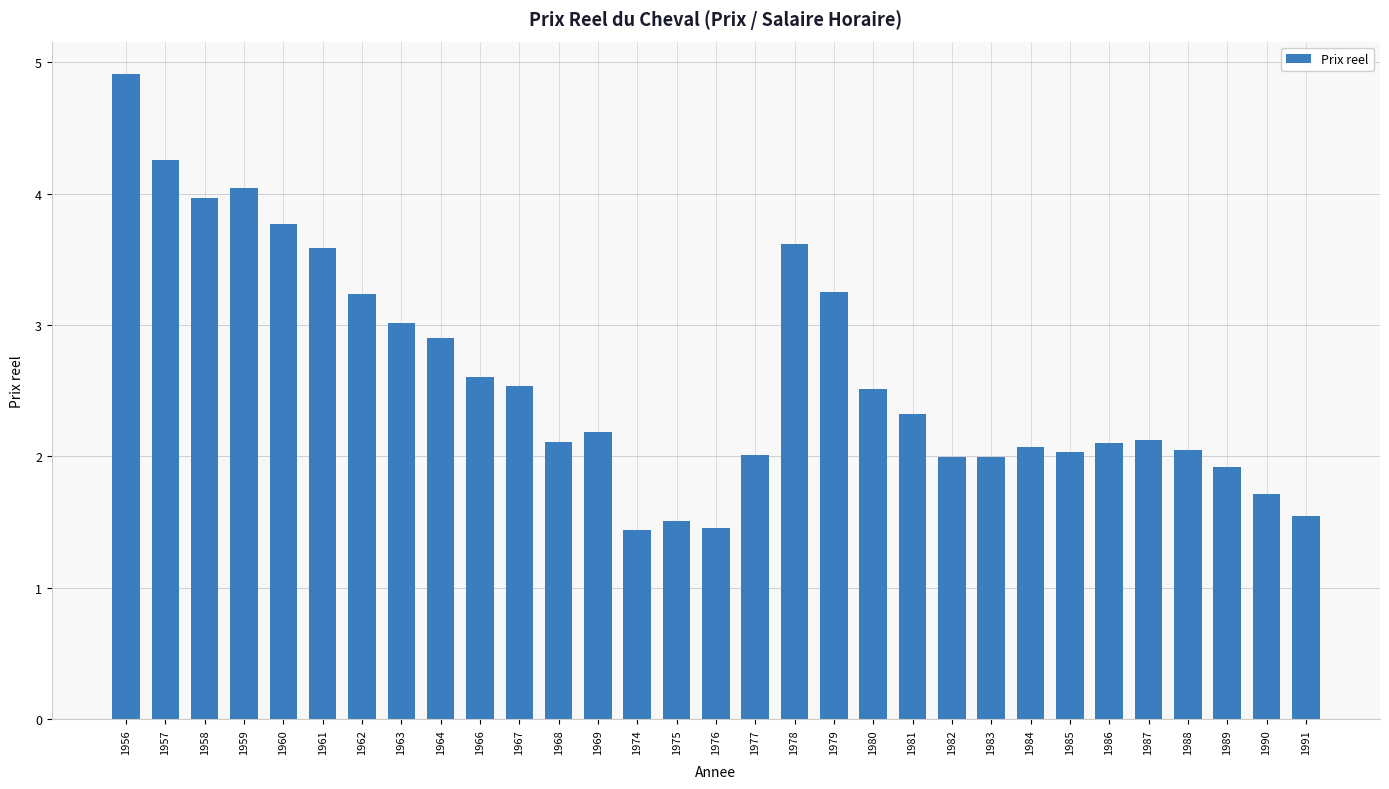

What is the change in value from 1961 to 1969?

-1.4